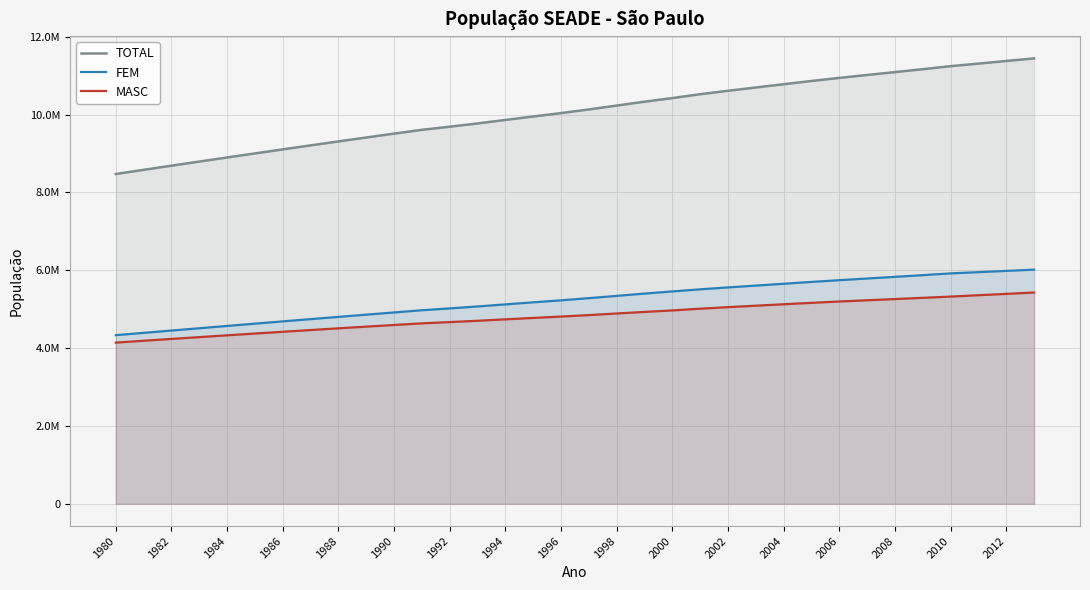

List the series in order of their peak value, highest first.

TOTAL, FEM, MASC